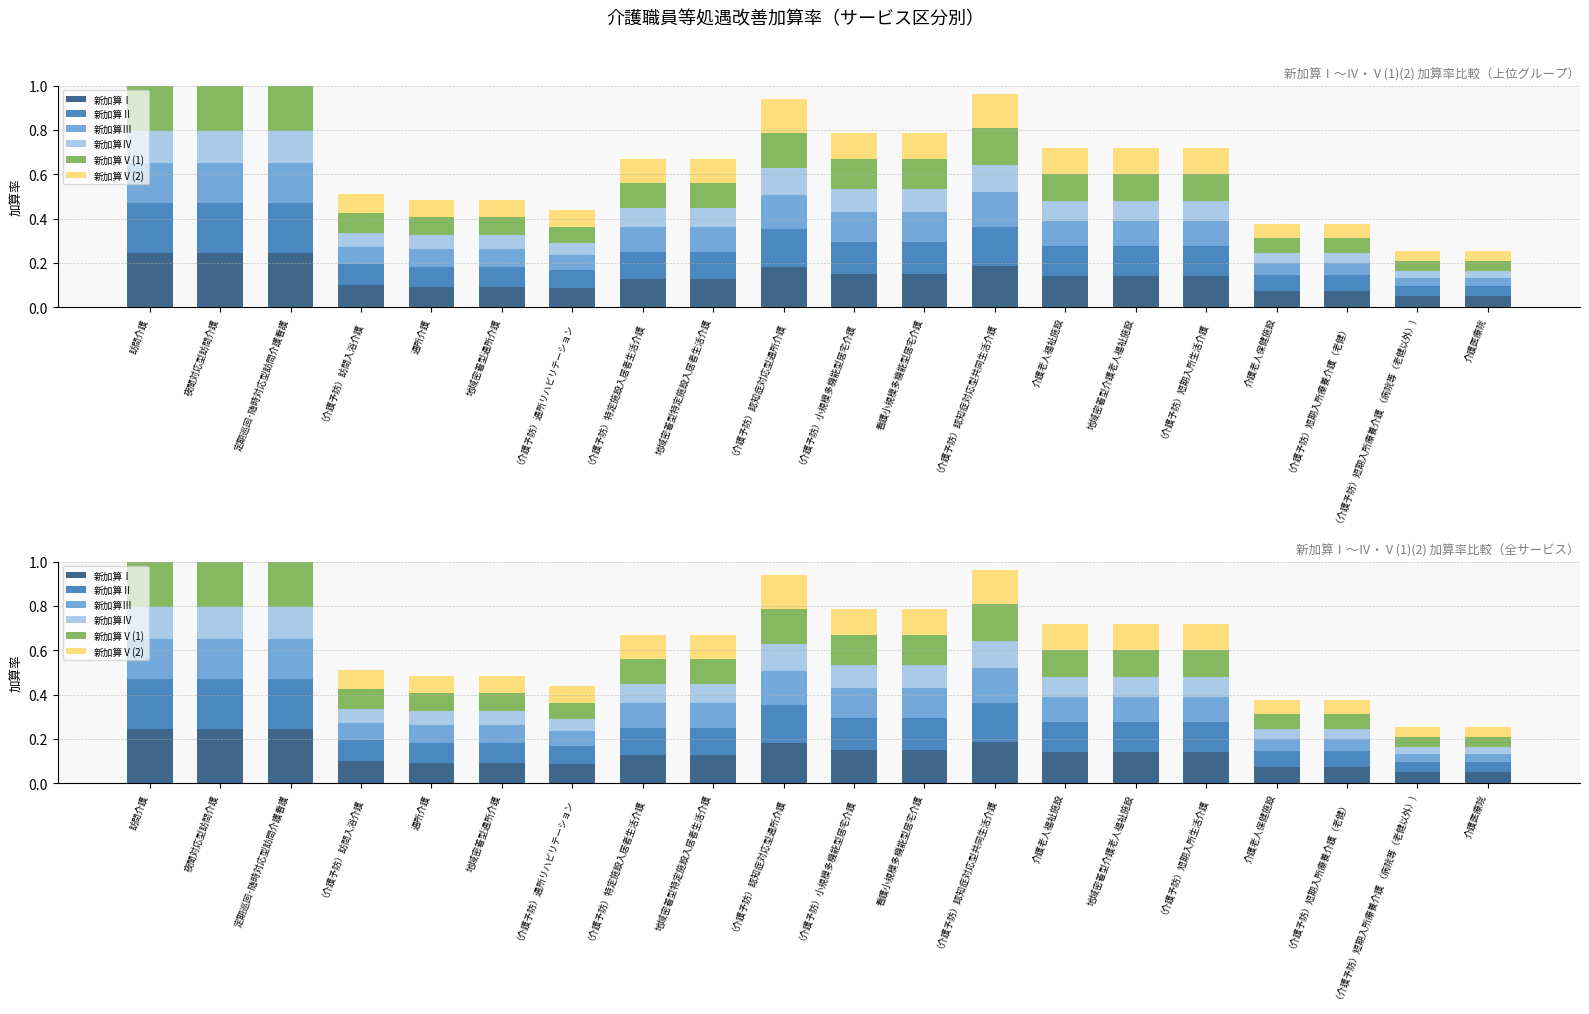

What is the difference between the maximum and minimum values in the 新加算Ⅴ(2) series?

0.2